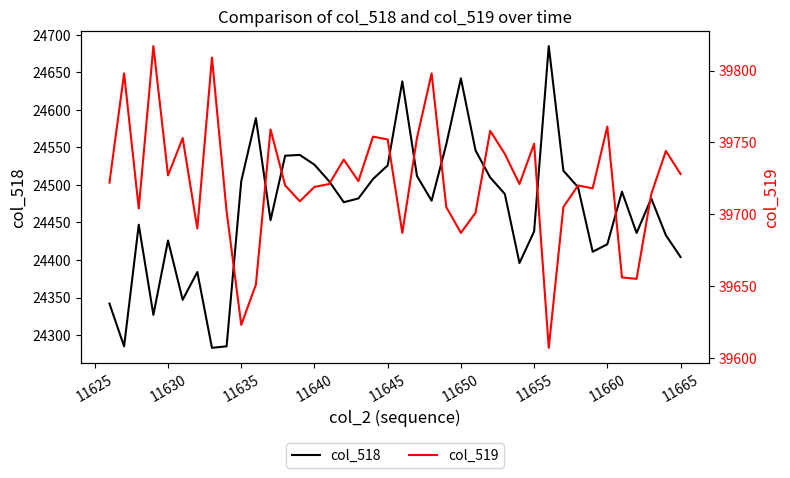

How many series are shown in this chart?

2